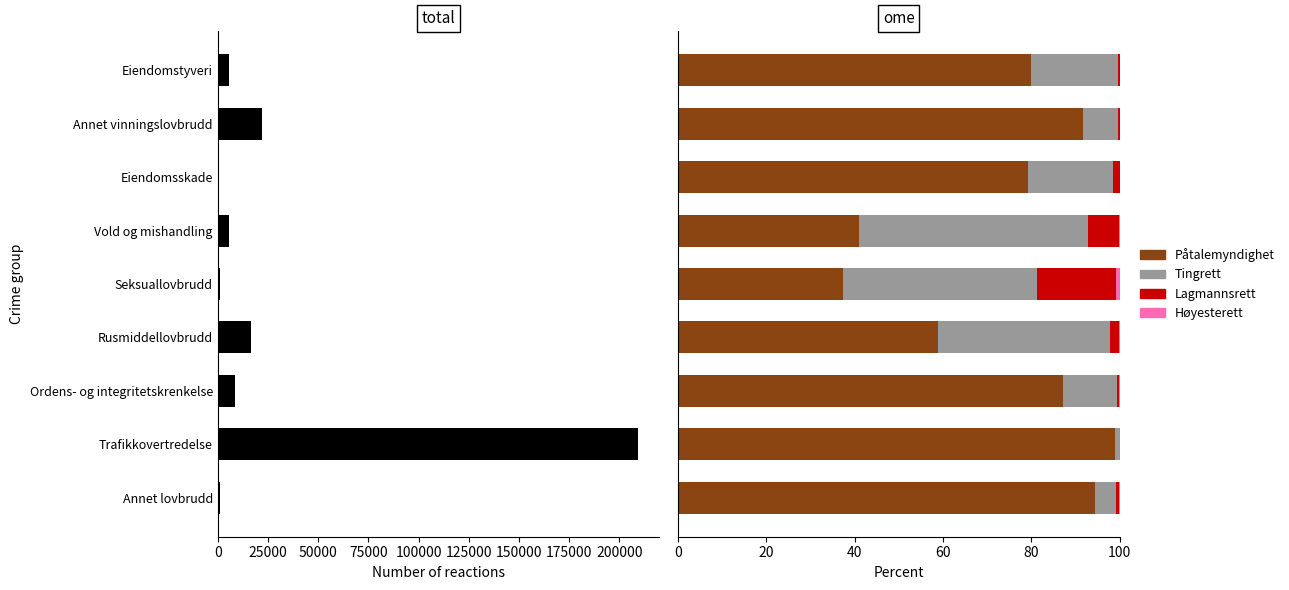

What is the average value of the Høyesterett series?

0.2